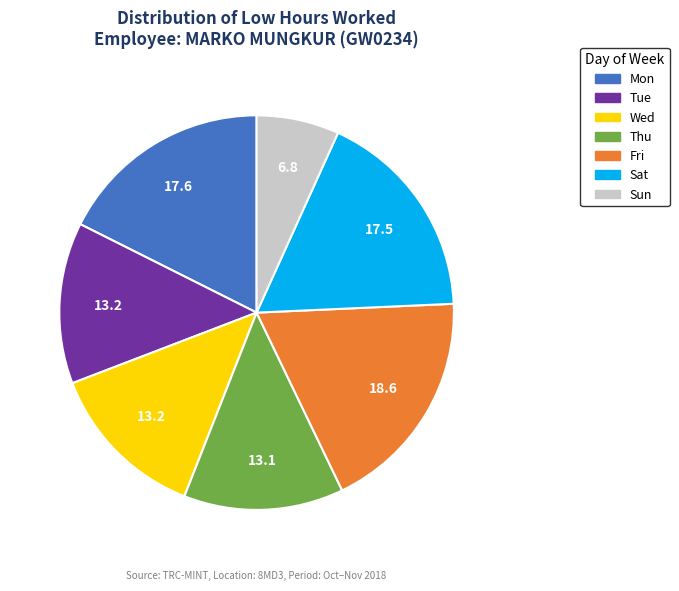

Does Sat account for over 50% of the chart?

No